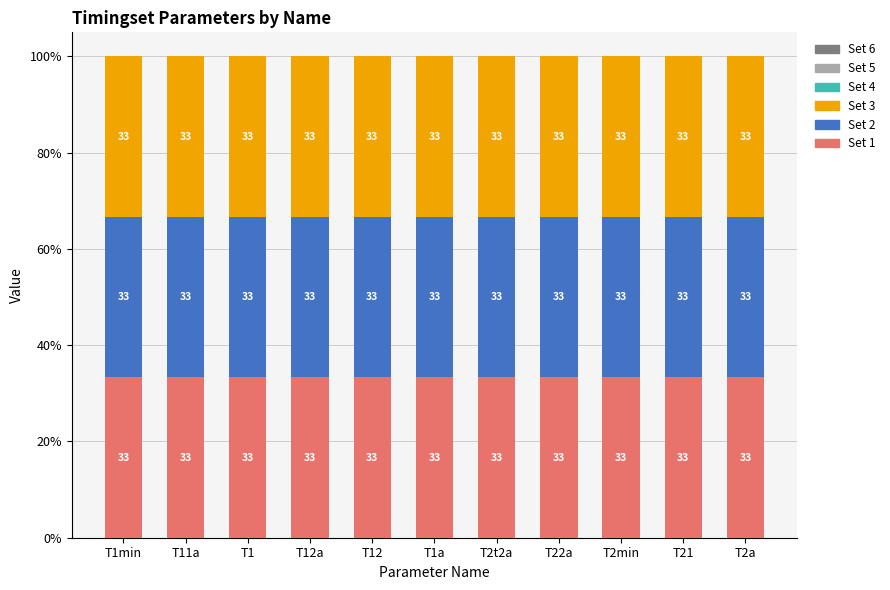

What are all the series names shown in the legend?

Set 1, Set 2, Set 3, Set 4, Set 5, Set 6